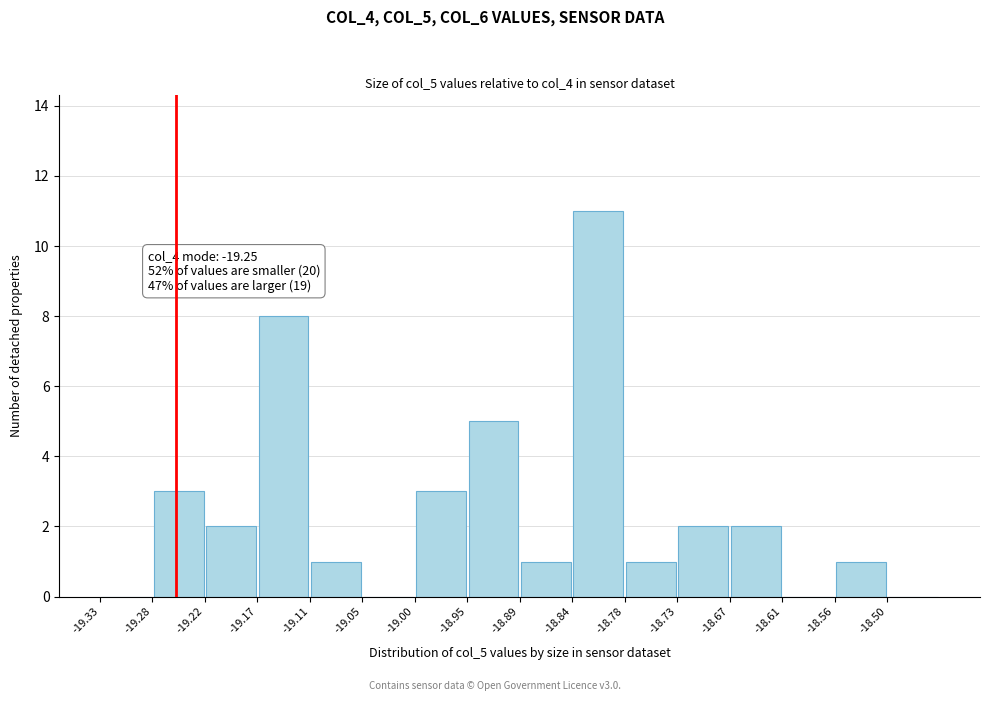

Over which range of the x-axis is the bar tallest?

-18.835 to -18.780